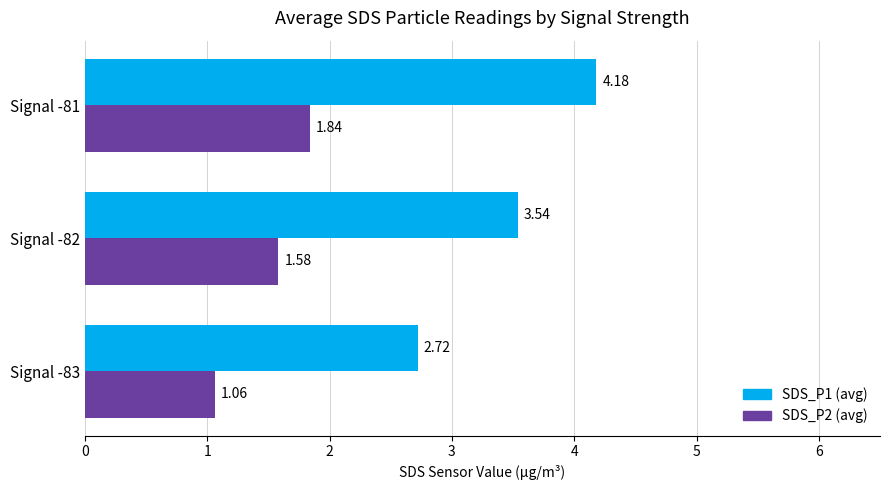

Which series has the largest total across all categories?

SDS_P1 (avg)